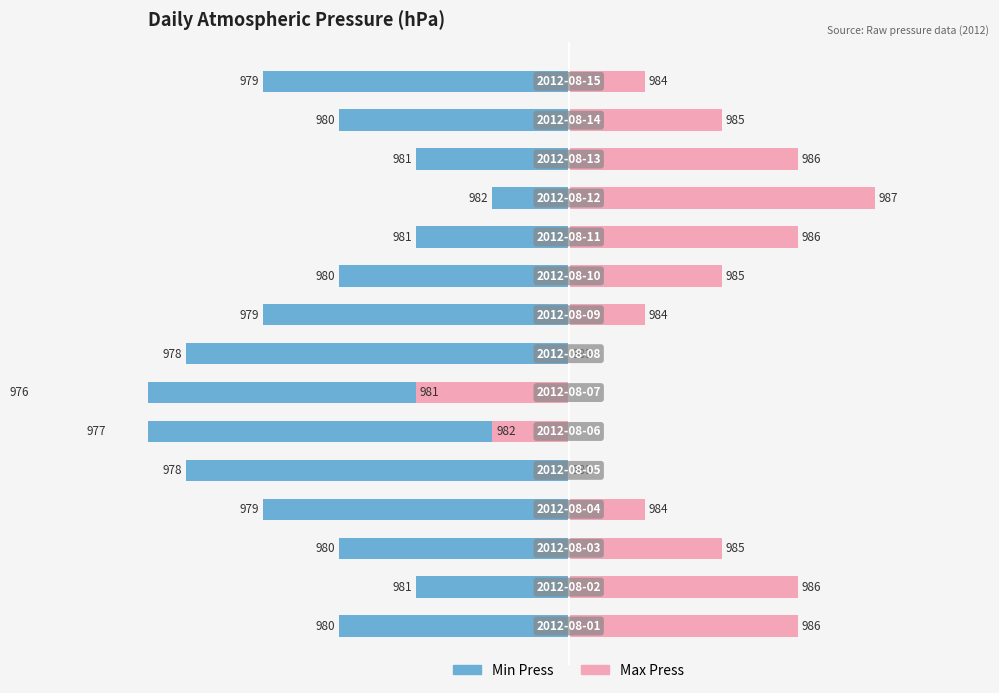

The Min Press series shows -2 at 1. True or false?

True